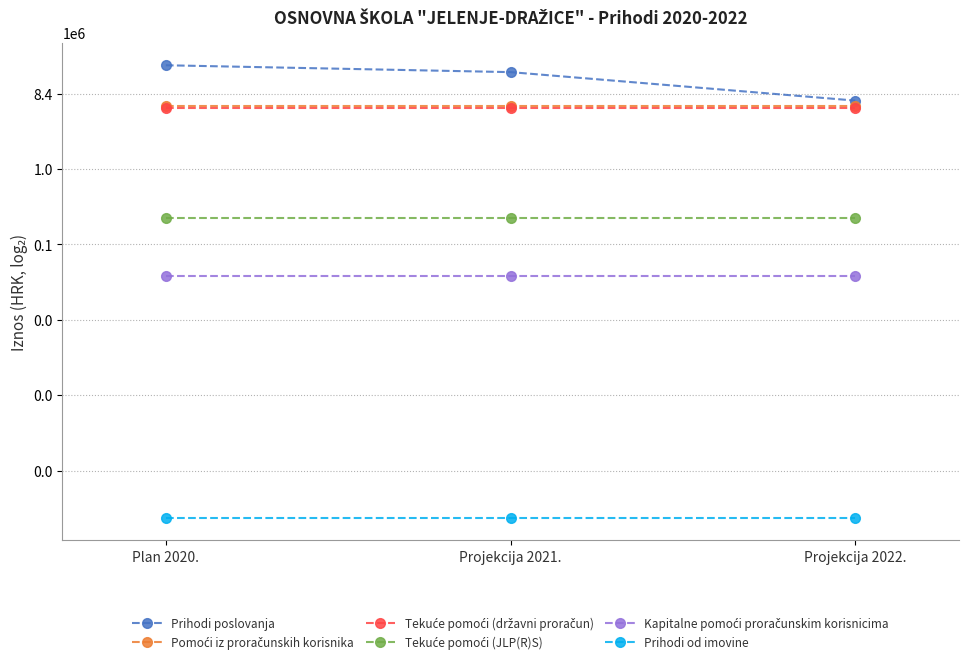

What is the total value across all series at Plan 2020.?

30320033